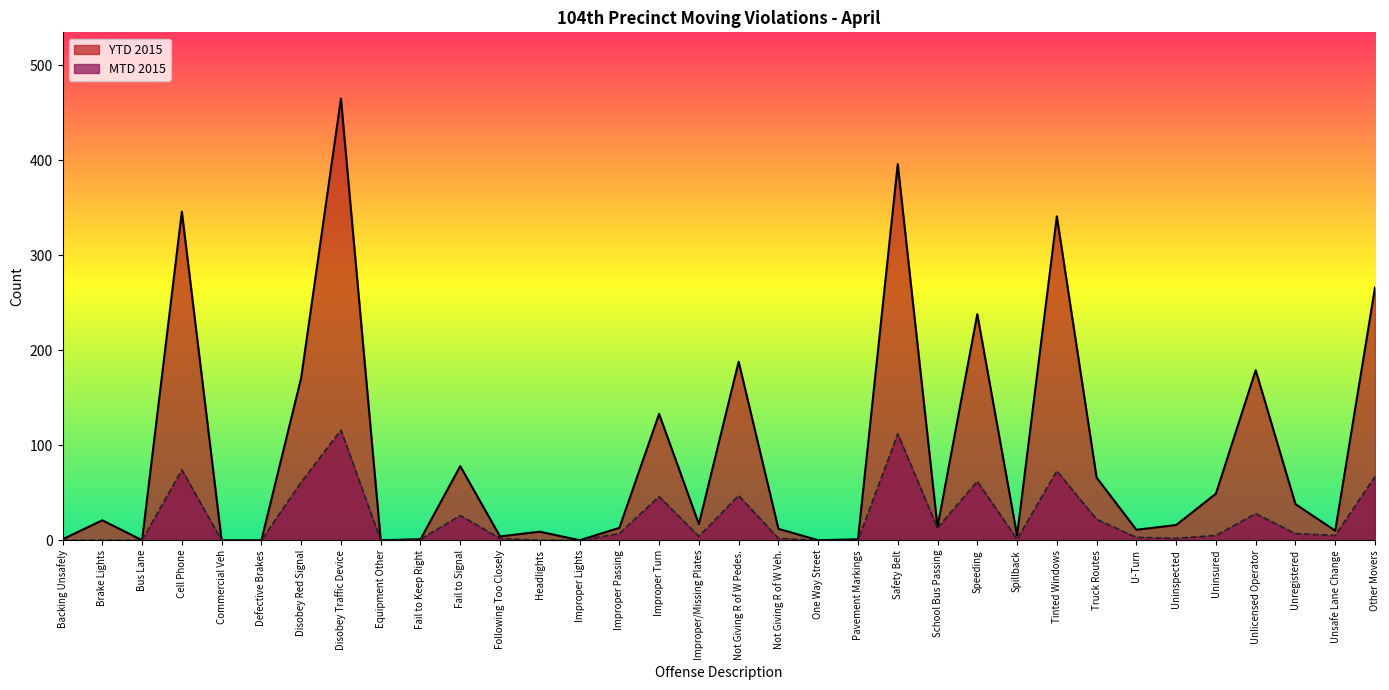

At which category is the sum across all series the highest?

Disobey Traffic Device